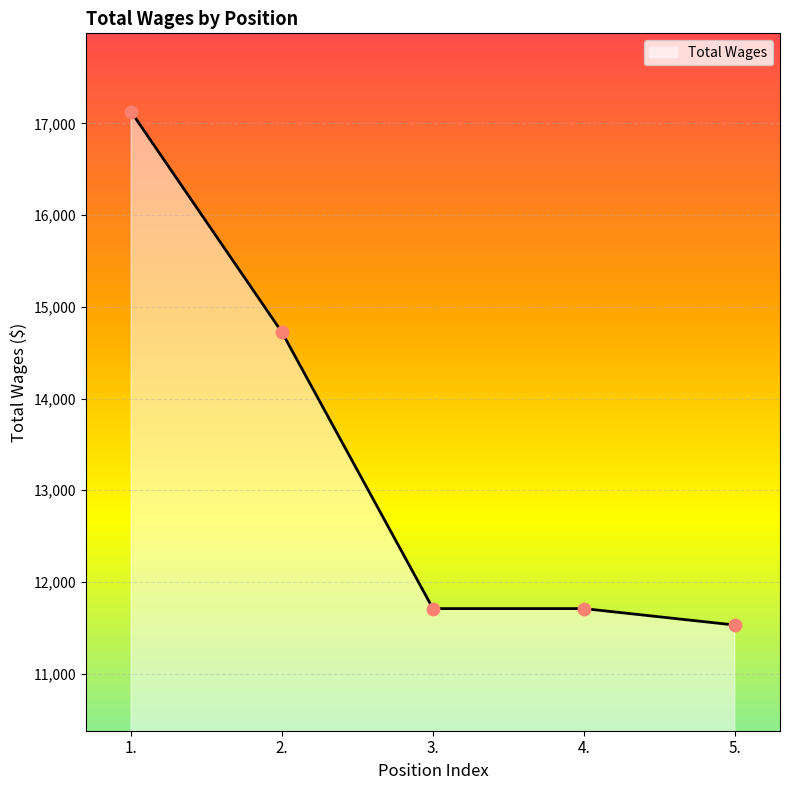

Between 2. and 1., which is larger?

1.